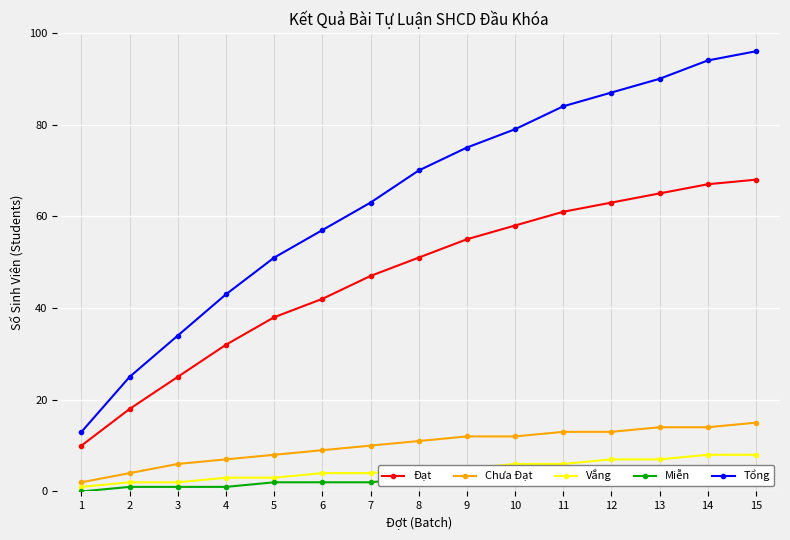

Which has a higher value, 1 or 7?

7